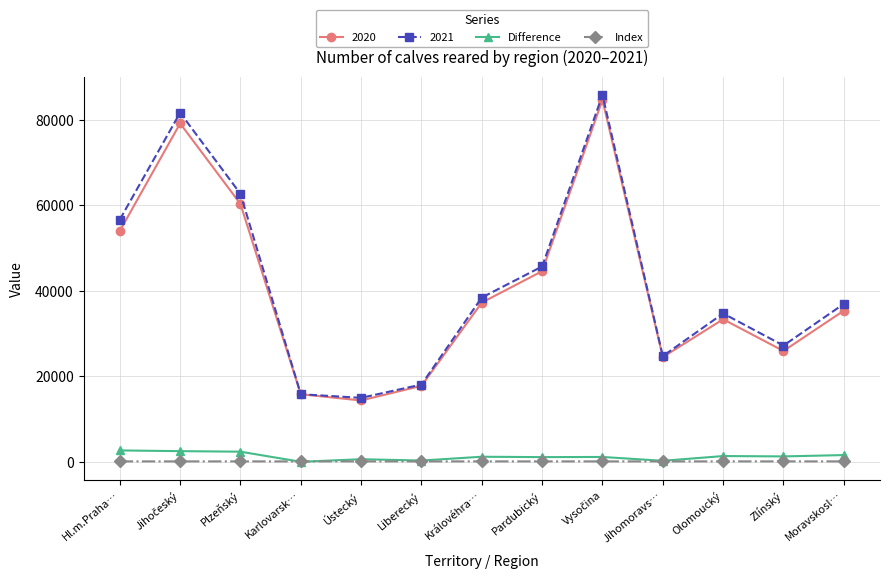

What is the approximate value of Difference at Plzeňský?

2372.0